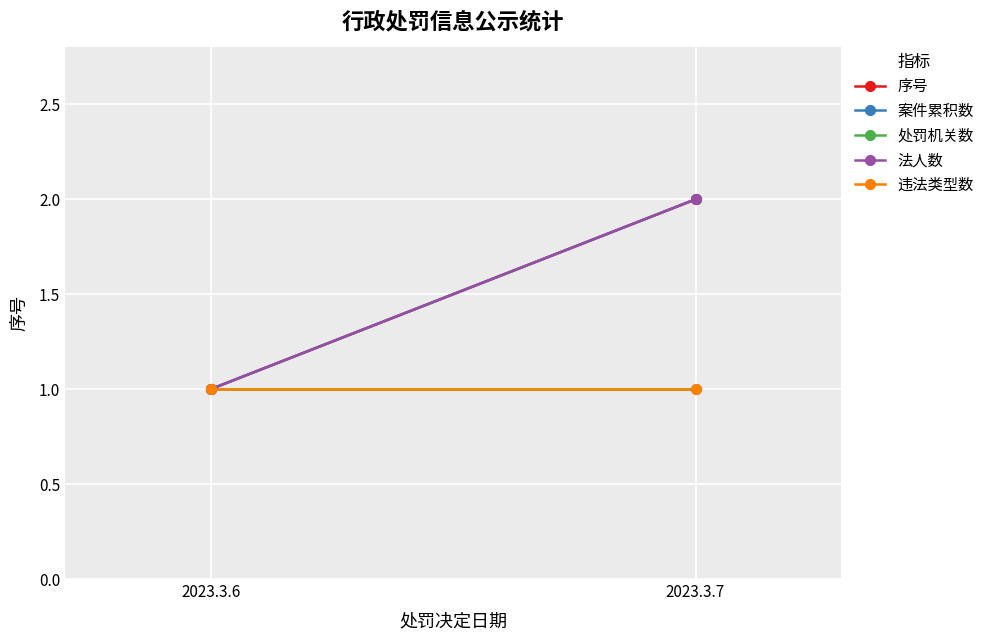

What is the sum of the 违法类型数 values at 2023.3.7 and 2023.3.6?

2